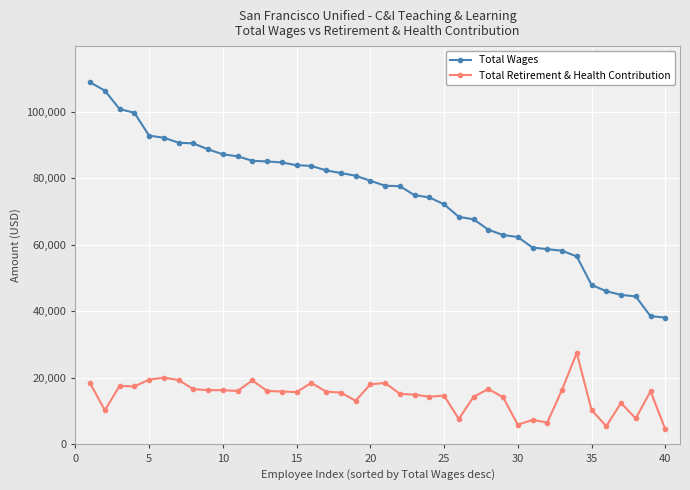

Which series has the largest range (max minus min)?

Total Wages